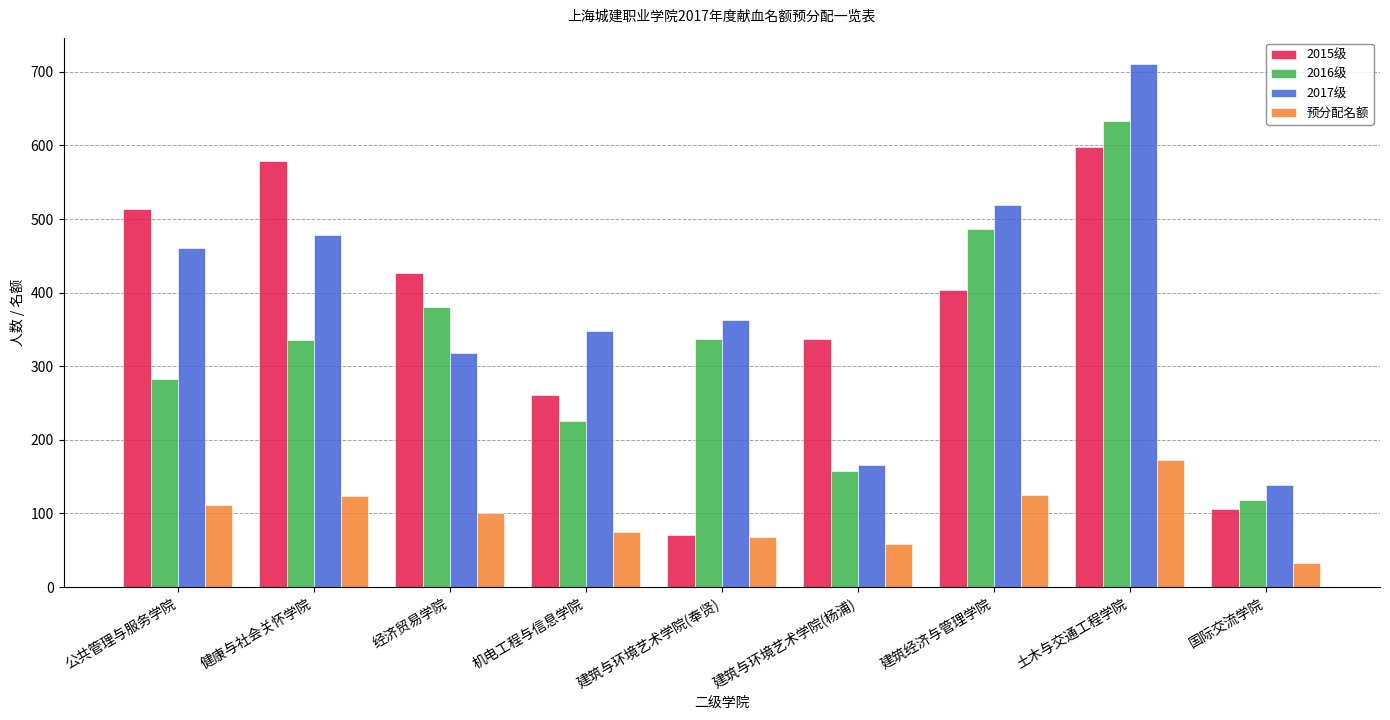

Rank the series by their maximum value, from highest to lowest.

2017级, 2016级, 2015级, 预分配名额